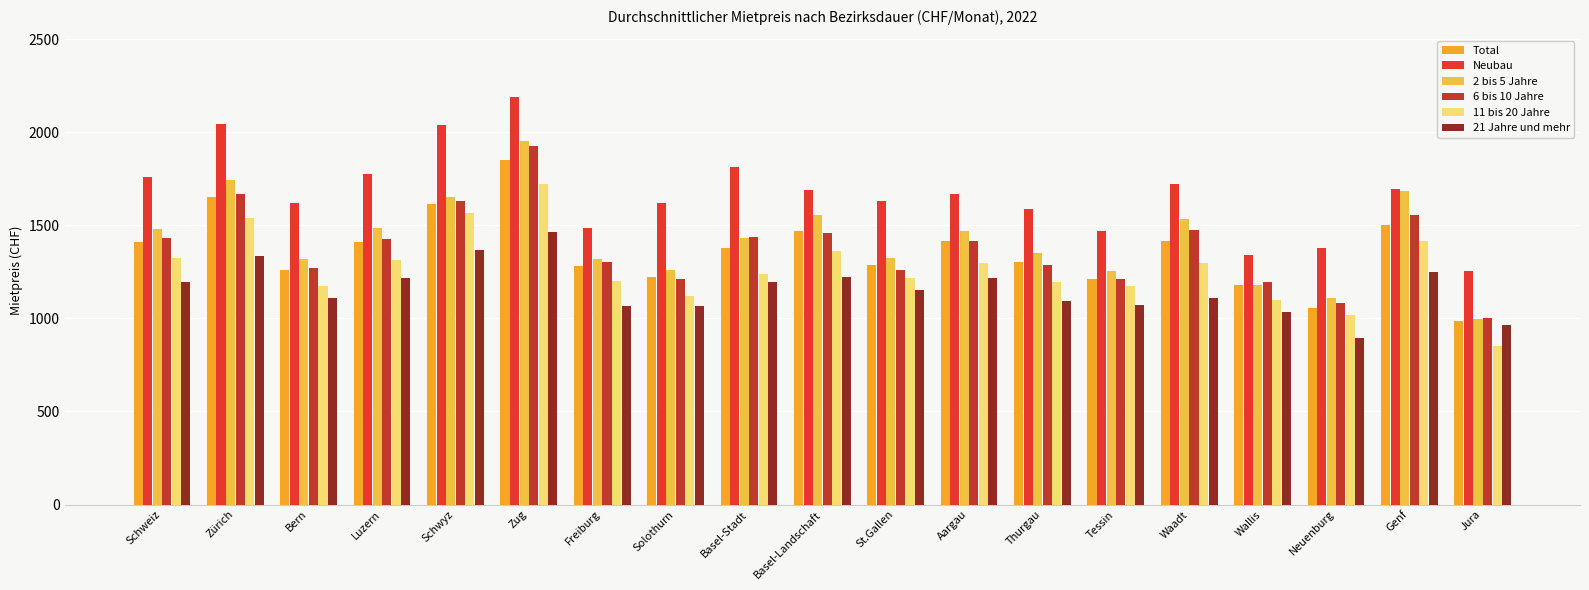

What is the difference between the 2 bis 5 Jahre values at Waadt and Genf?

152